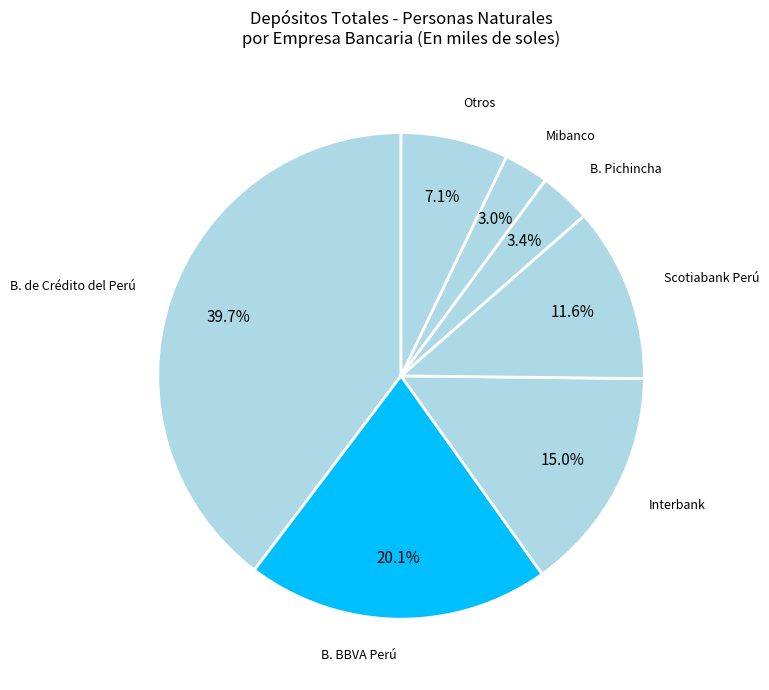

Does B. Pichincha represent more than half of the total?

No